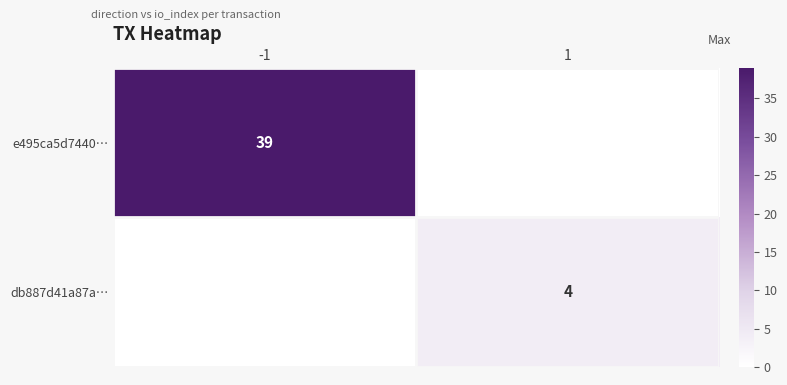

Count the number of categories in the chart.

2